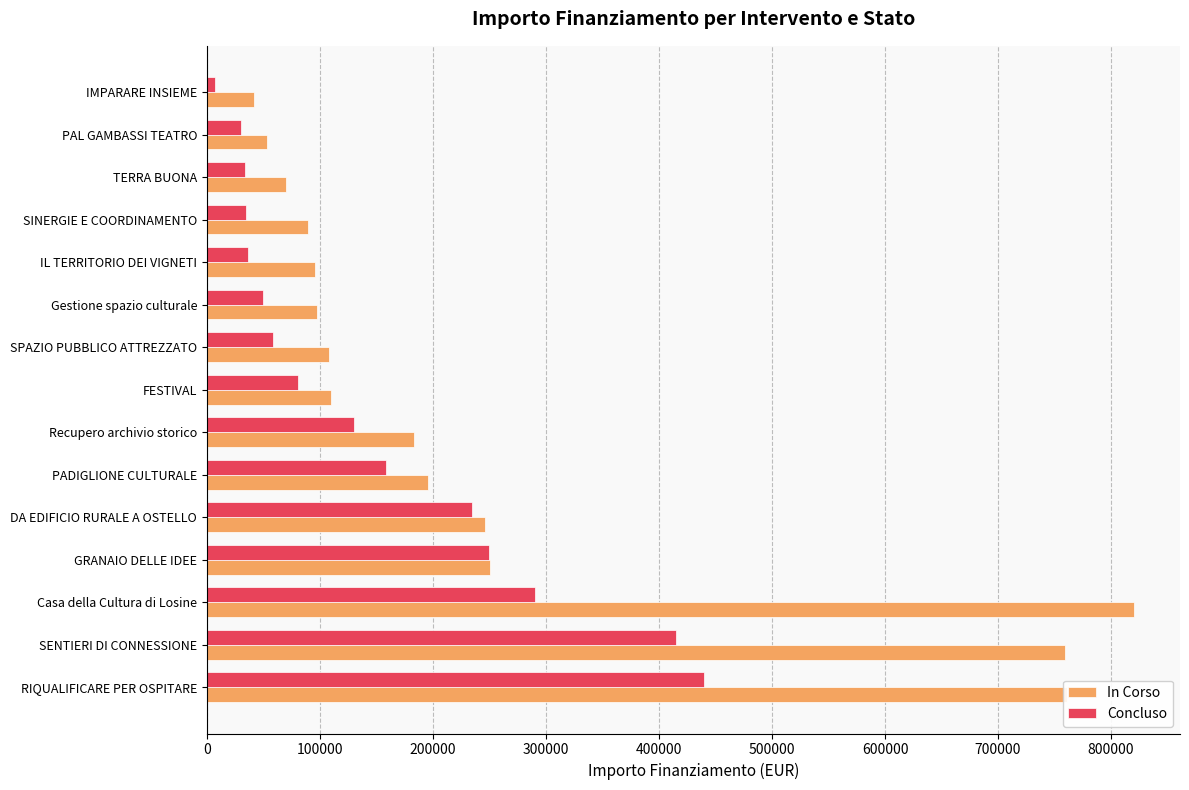

List the series in order of their overall mean, lowest first.

Concluso, In Corso